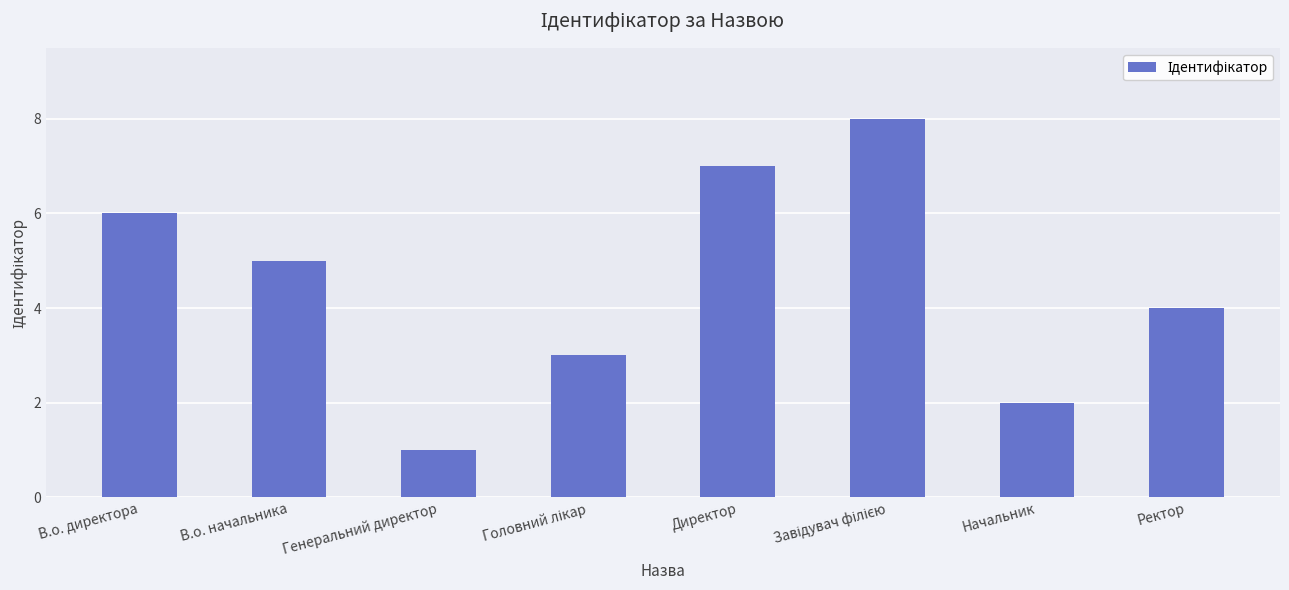

Which has a higher value, В.о. начальника or Ректор?

В.о. начальника